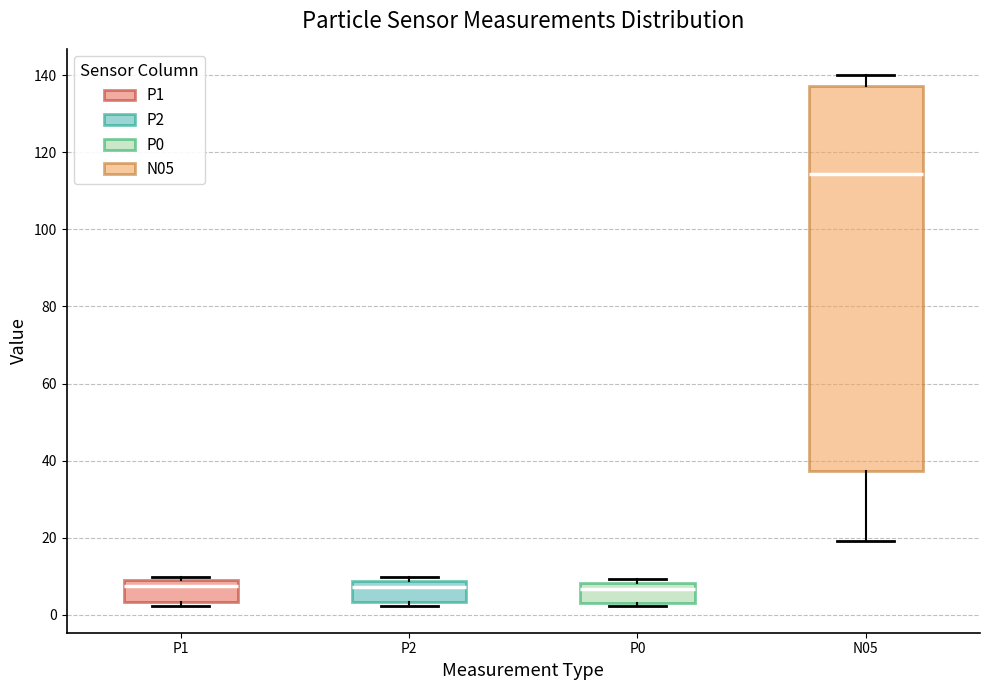

Comparing the boxes themselves (not the whiskers), which one is the tallest?

N05